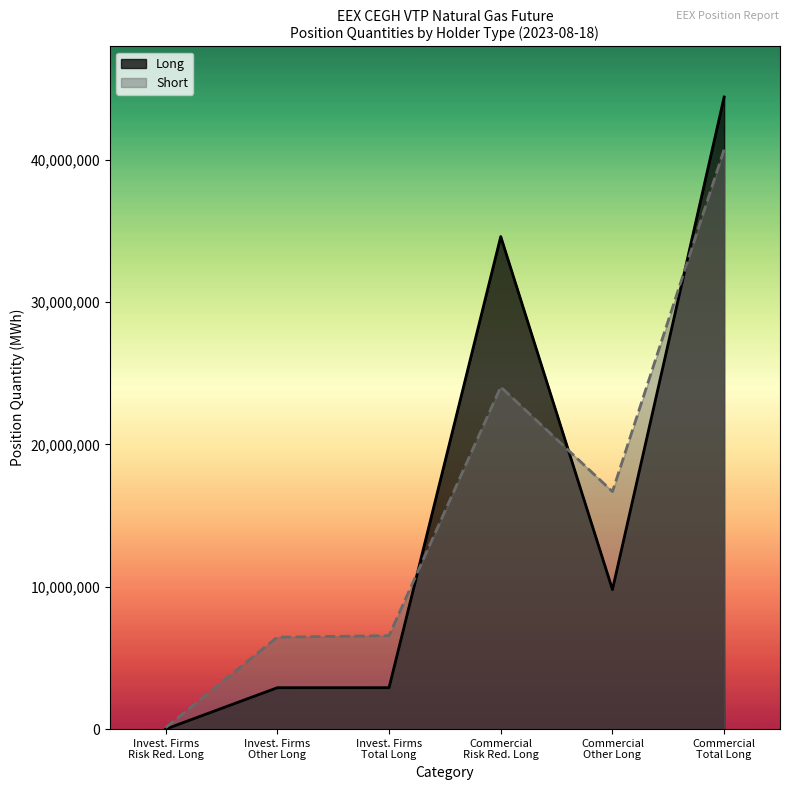

What is the maximum value shown in the chart?

44408114